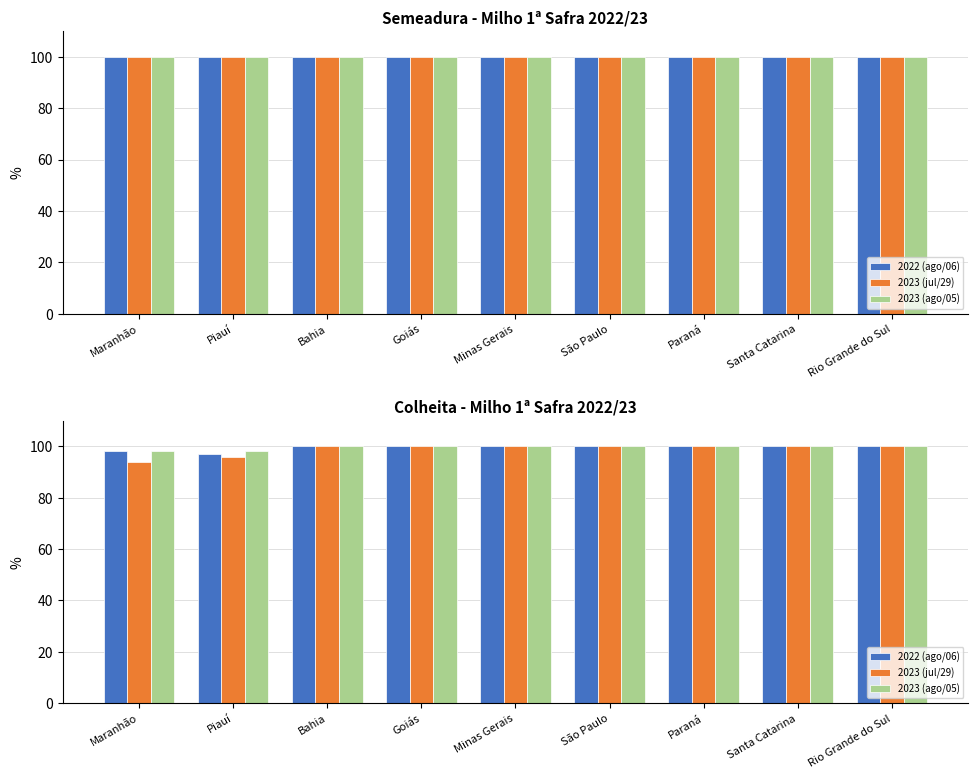

What is the total value across all series at Minas Gerais?

300